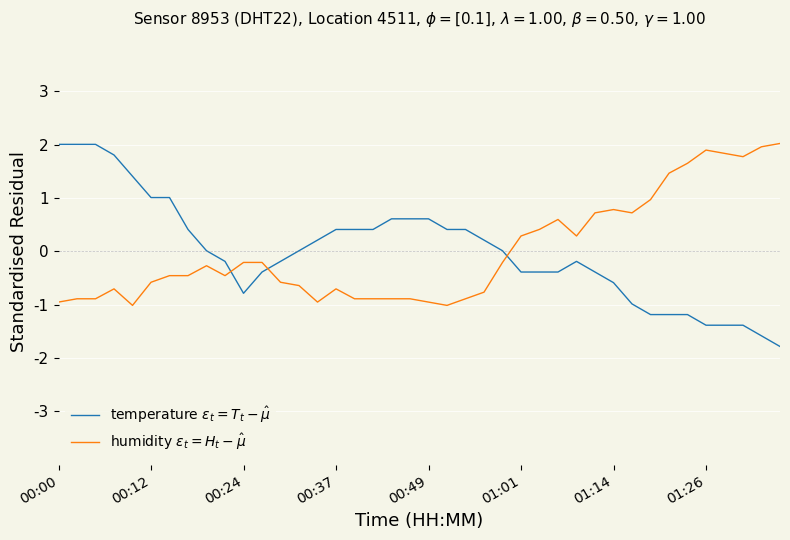

What is the smallest value displayed?

-1.8